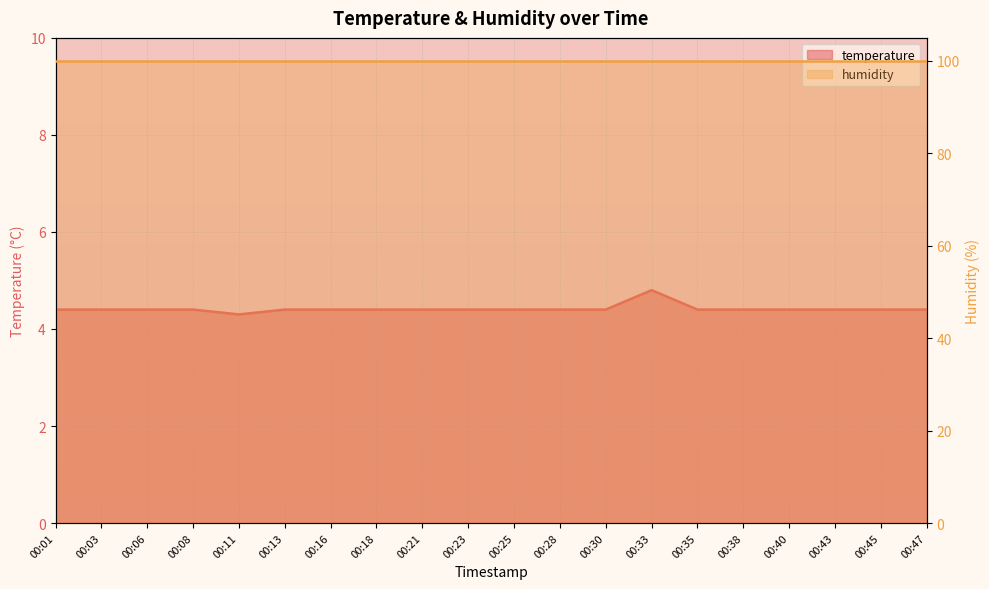

True or false: temperature and humidity cross at least once.

False